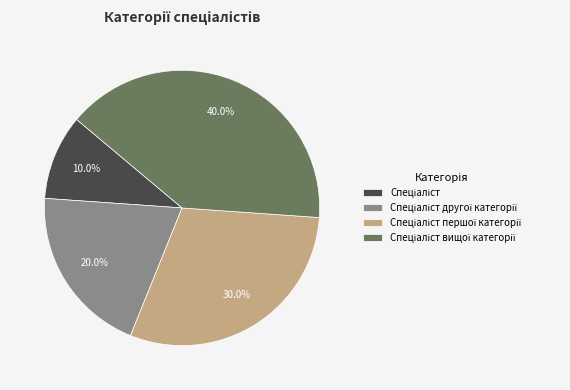

Does any single category account for the majority?

No